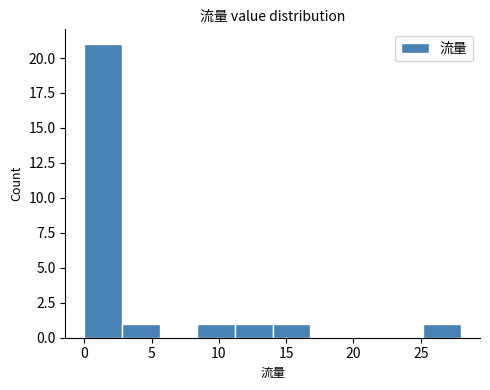

Reading left to right, transcribe this chart: for each bar, give the range it covers on the x-axis and its height. Neither the bar edges nor the heights are printed on the chart, so give them approximately, as read against the axes.

0.0 to 2.8: 21
2.8 to 5.6: 1
5.6 to 8.4: 0
8.4 to 11.2: 1
11.2 to 14.0: 1
14.0 to 16.8: 1
16.8 to 19.6: 0
19.6 to 22.4: 0
22.4 to 25.2: 0
25.2 to 28.0: 1